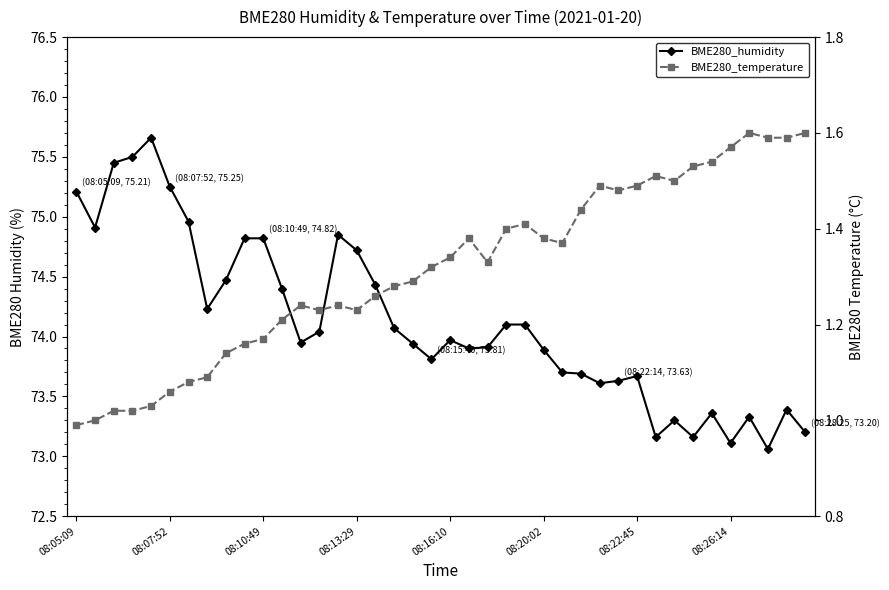

The BME280_temperature series shows 0.8 at 21. True or false?

False